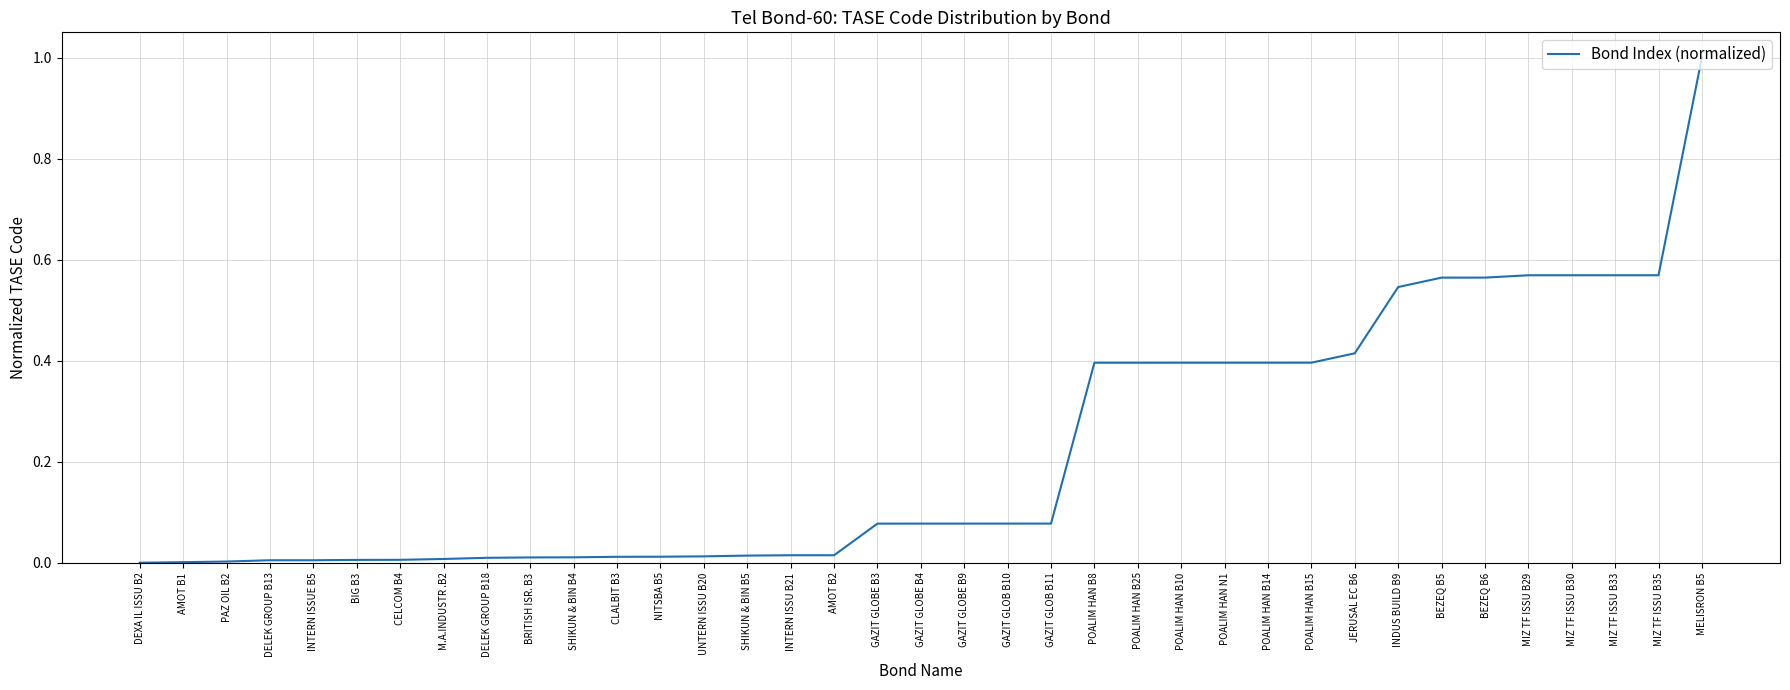

What is the difference between the values at POALIM HAN B8 and BEZEQ B6?

0.2